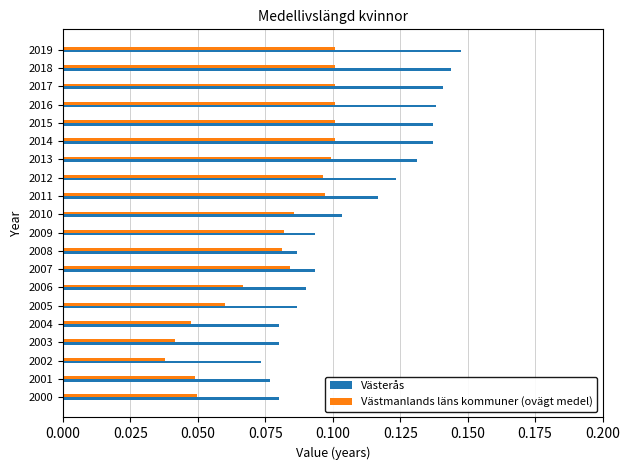

At which category does the chart reach its minimum across all series?

2002